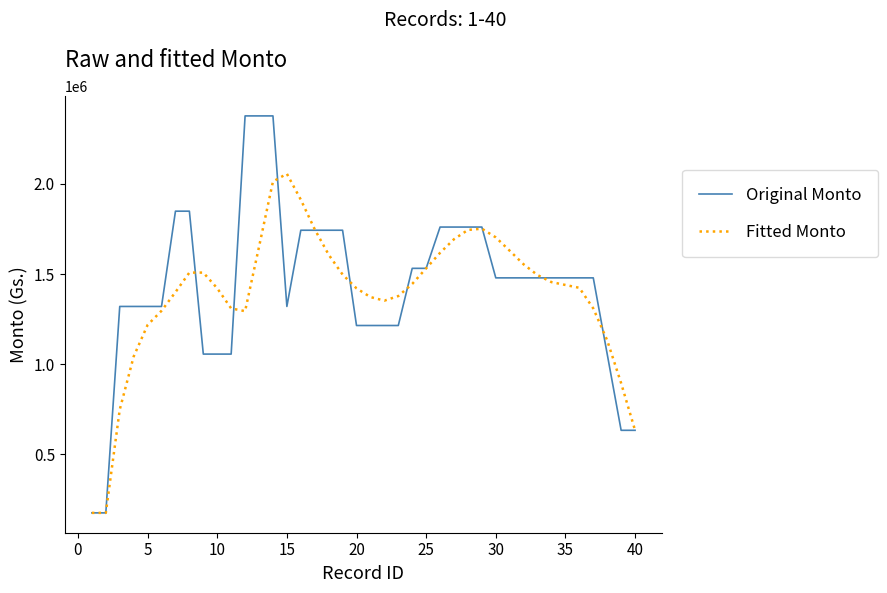

What is the minimum value shown in the chart?

176102